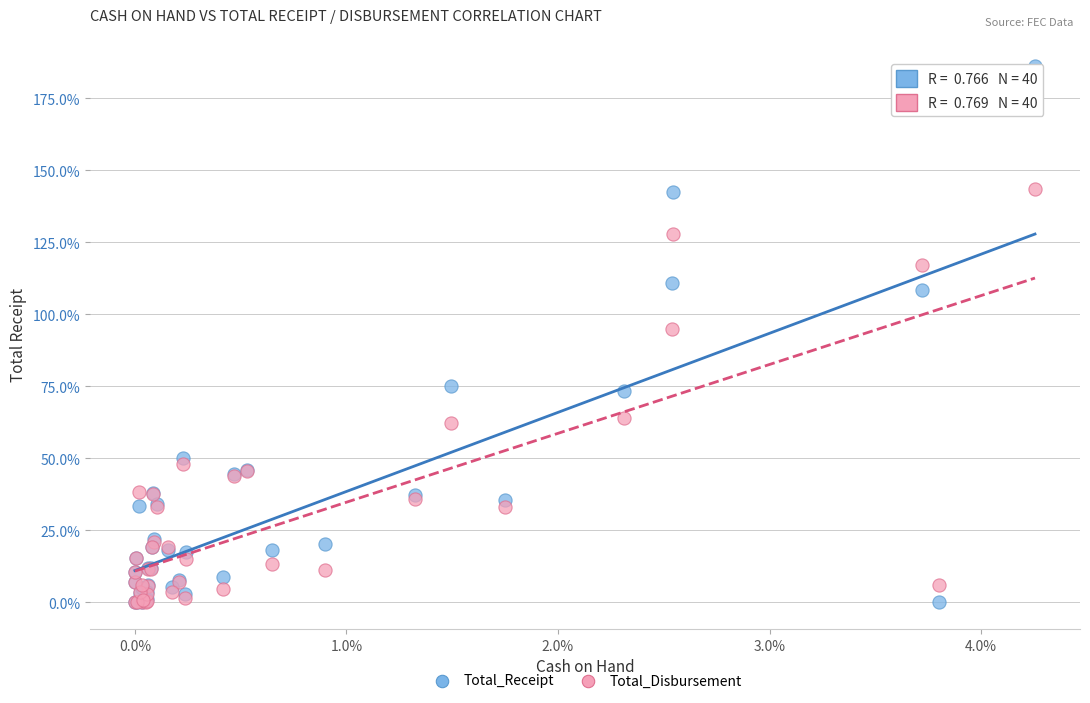

Which series has the widest spread of Y values?

Total_Receipt